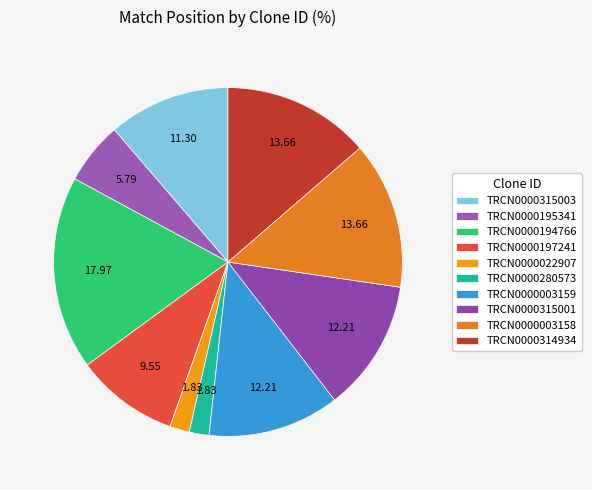

Count the number of slices in the pie.

10